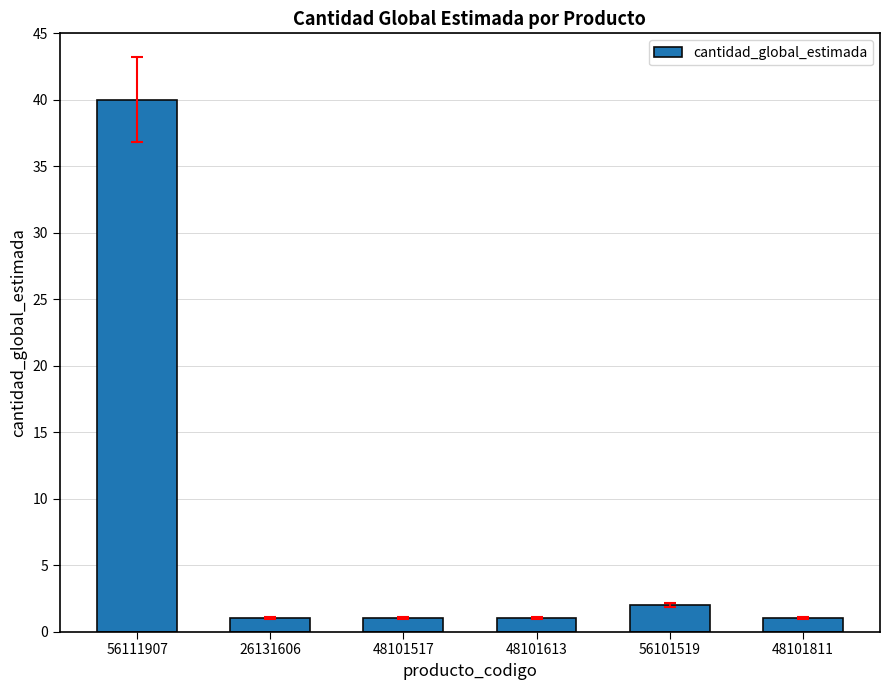

At which category does the chart reach its peak across all series?

56111907